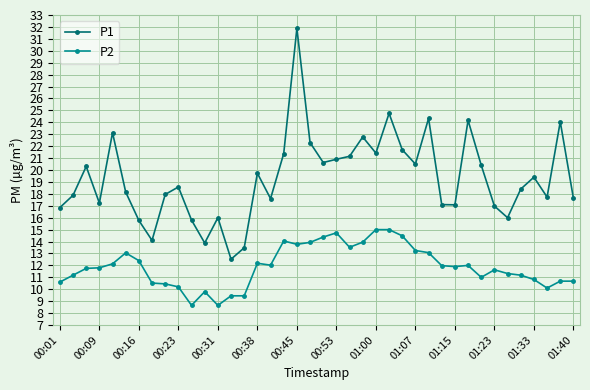

What is the value of the P2 point at the 32nd from the left?

12.0